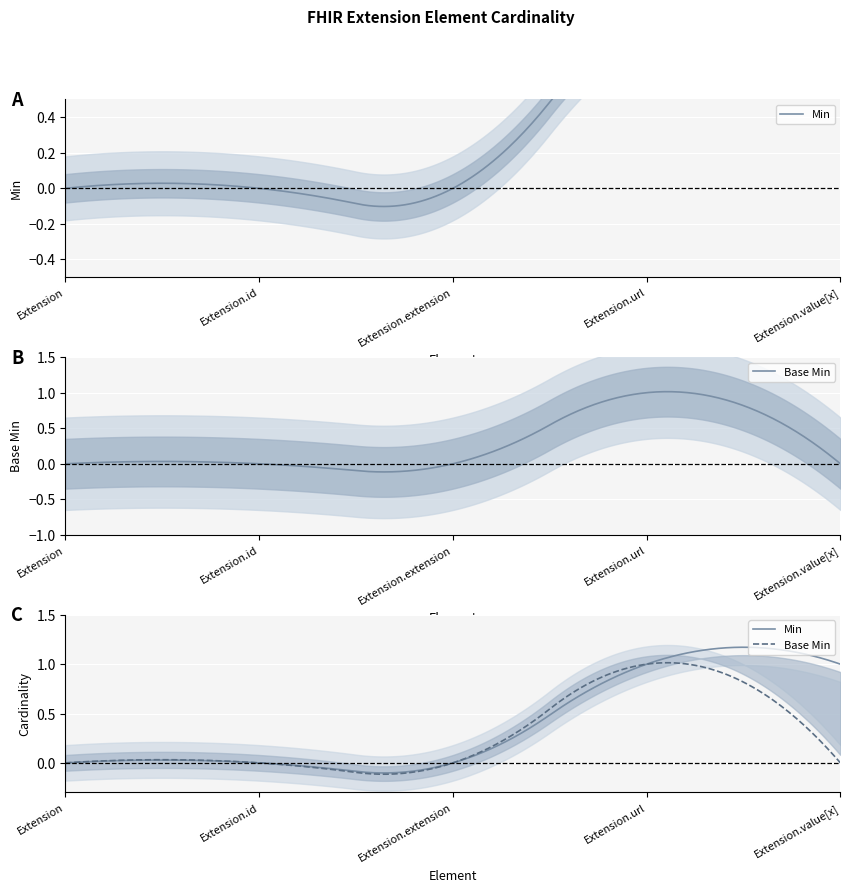

Which label corresponds to the largest value in the chart?

Extension.url